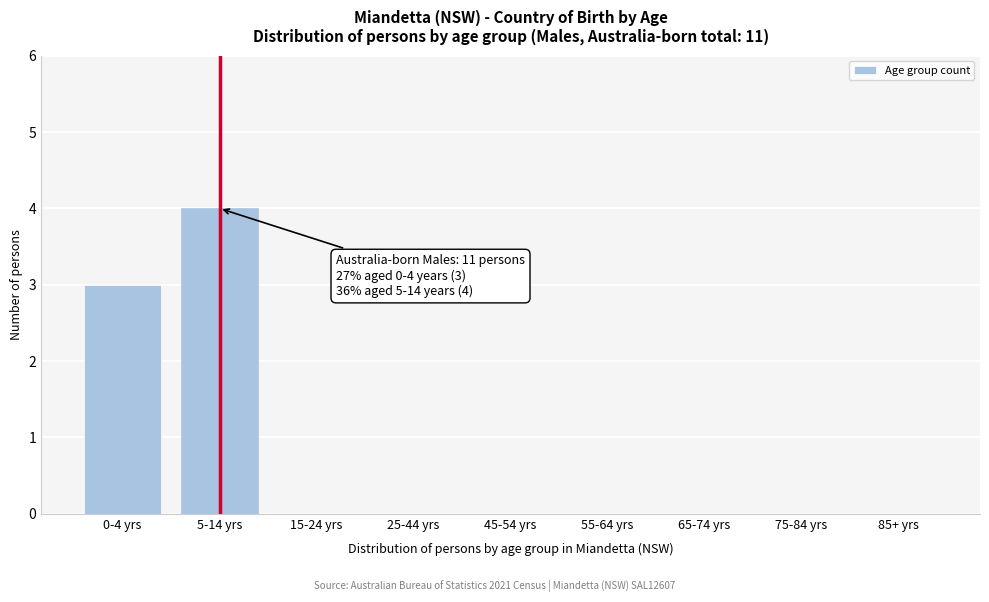

Reading left to right, what are all the values shown in this chart?

0-4 yrs=3	5-14 yrs=4	15-24 yrs=0	25-44 yrs=0	45-54 yrs=0	55-64 yrs=0	65-74 yrs=0	75-84 yrs=0	85+ yrs=0